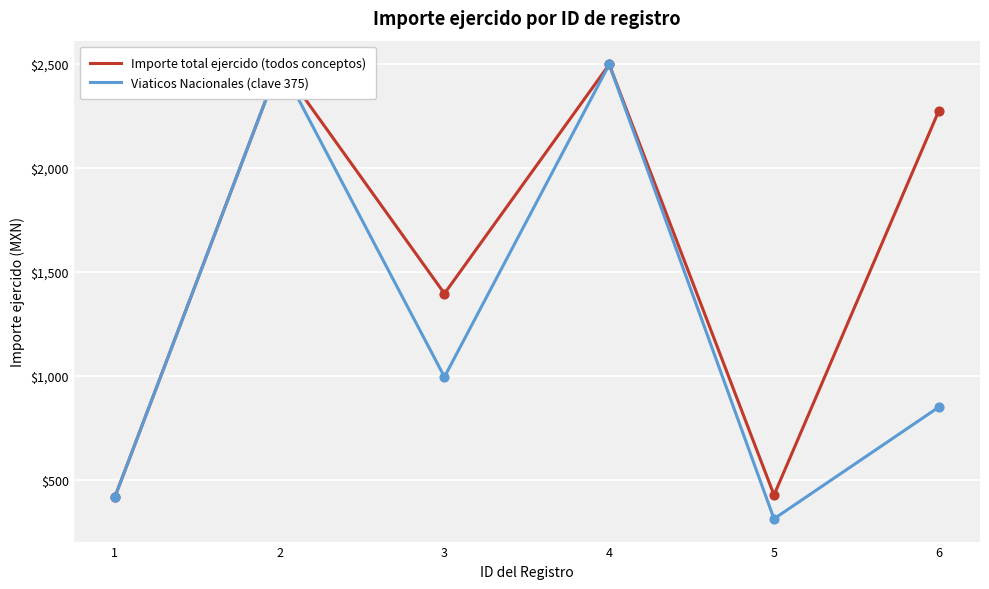

What is the total value across all series at 5?

744.0